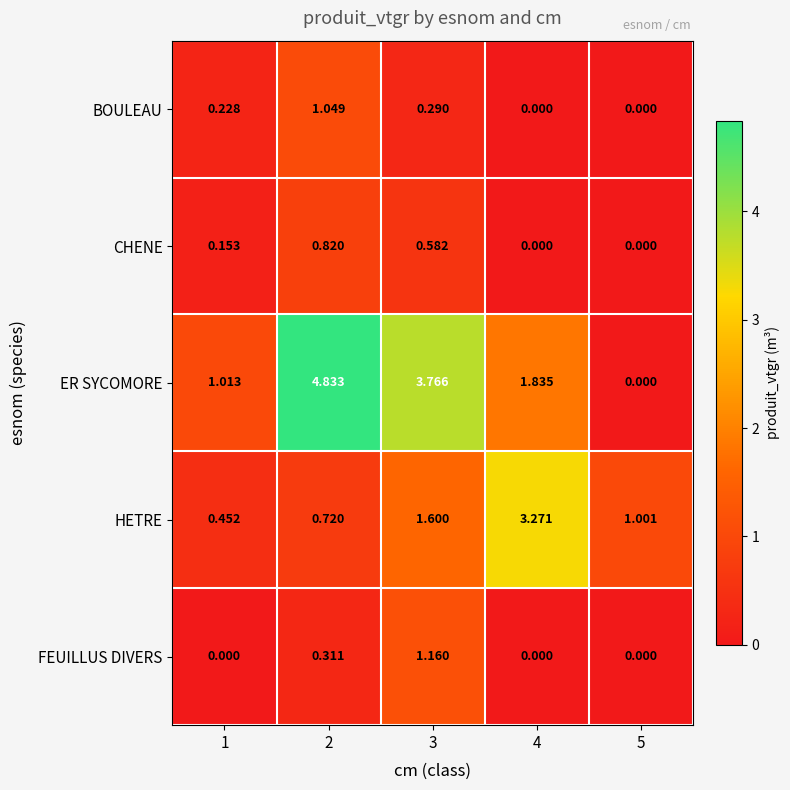

At which category is the sum across all series the highest?

2